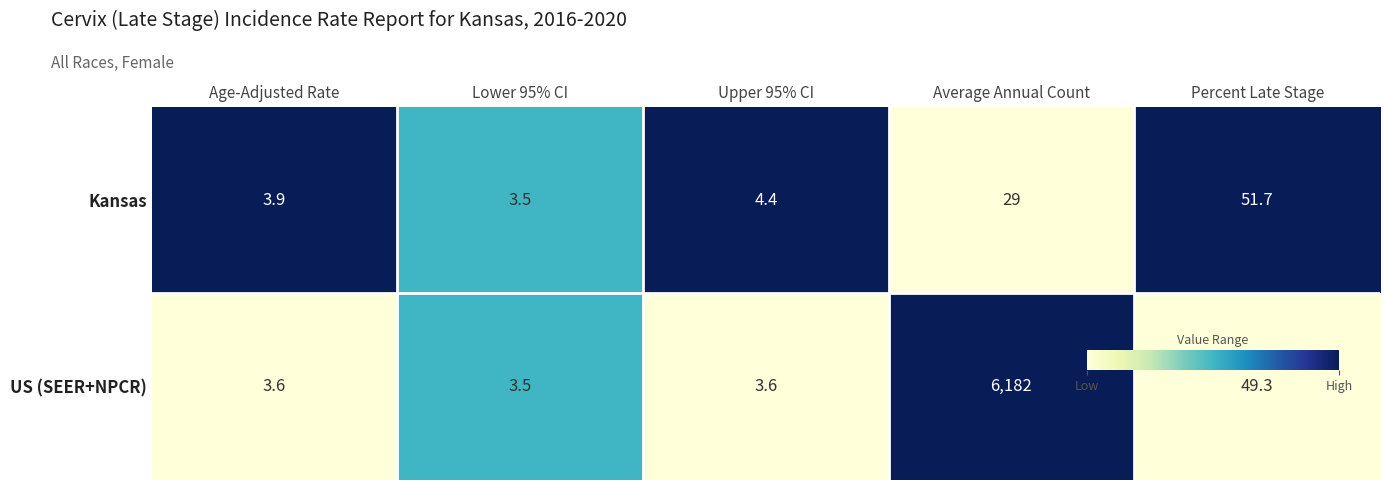

Reading right to left, extract all data points from this chart.

Kansas: Percent Late Stage=51.7	Average Annual Count=29.0	Upper 95% CI=4.4	Lower 95% CI=3.5	Age-Adjusted Rate=3.9
US (SEER+NPCR): Percent Late Stage=49.3	Average Annual Count=6182.0	Upper 95% CI=3.6	Lower 95% CI=3.5	Age-Adjusted Rate=3.6